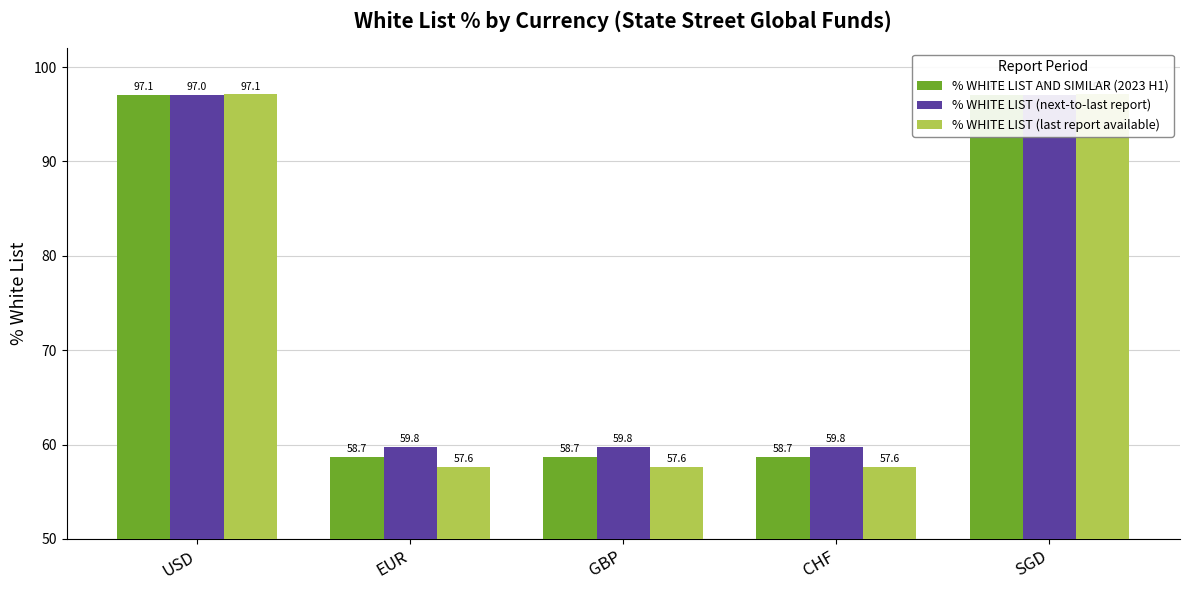

Reading left to right, extract all data points from this chart.

% WHITE LIST AND SIMILAR (2023 H1): USD=97.1	EUR=58.7	GBP=58.7	CHF=58.7	SGD=97.1
% WHITE LIST (next-to-last report): USD=97.0	EUR=59.8	GBP=59.8	CHF=59.8	SGD=97.0
% WHITE LIST (last report available): USD=97.1	EUR=57.6	GBP=57.6	CHF=57.6	SGD=97.1